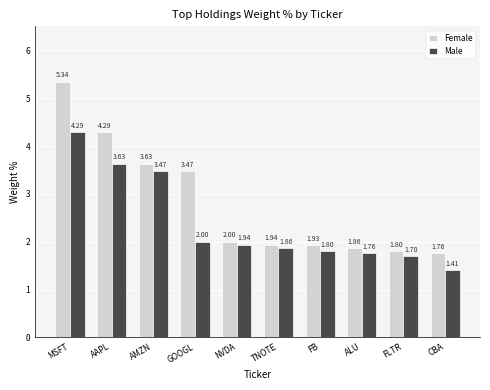

List the labels in order of Male value, largest first.

MSFT, AAPL, AMZN, GOOGL, NVDA, TNOTE, FB, ALU, FLTR, CBA